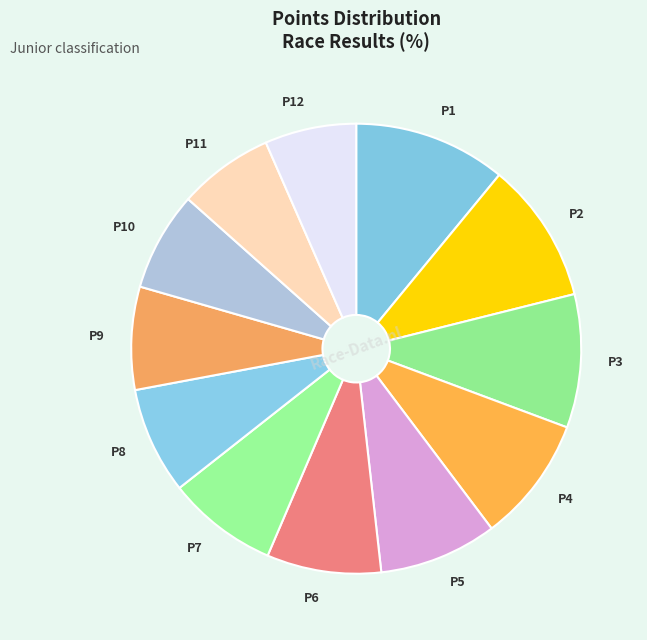

Between P3 and P2, which is larger?

P2